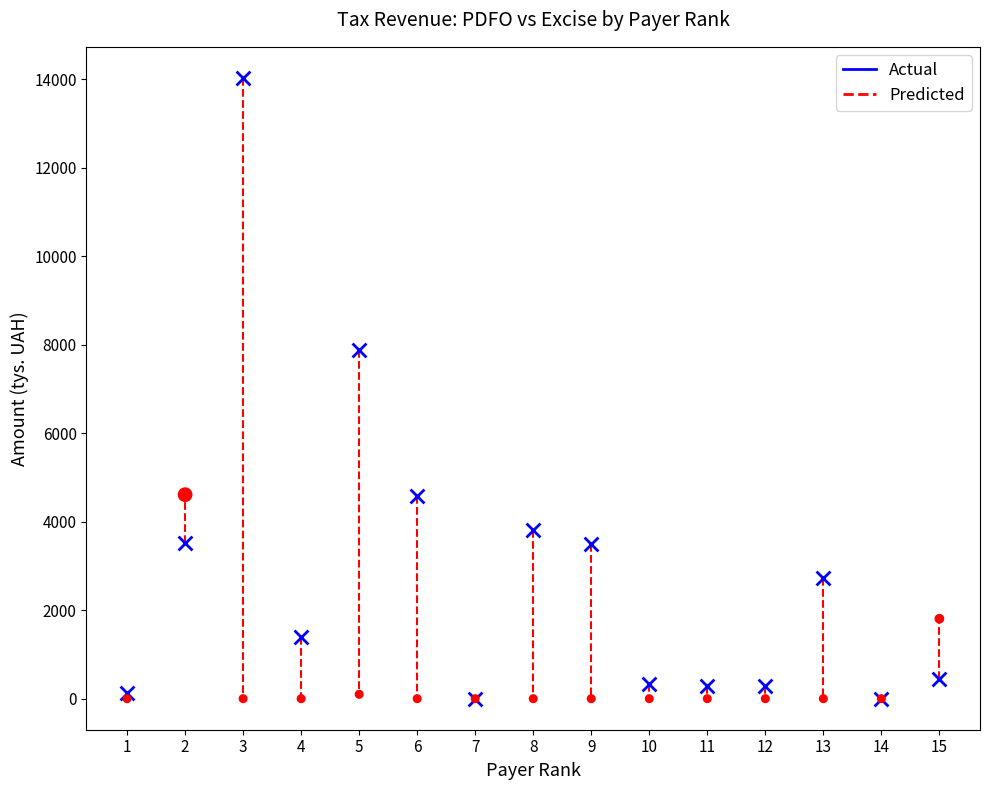

Across all series, what Y value is closest to 7017?

7875.5